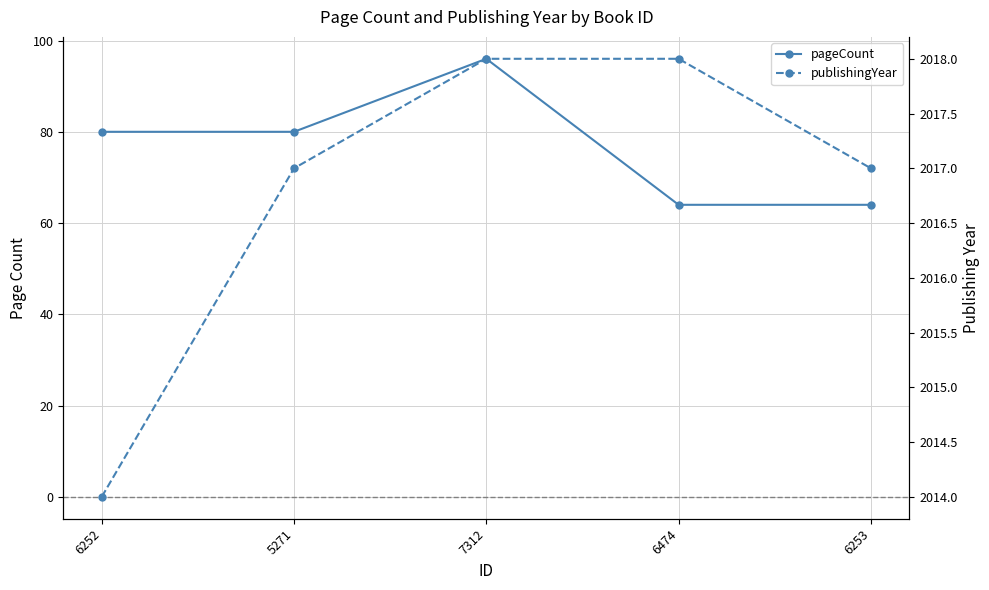

Which series has the widest spread of values?

pageCount